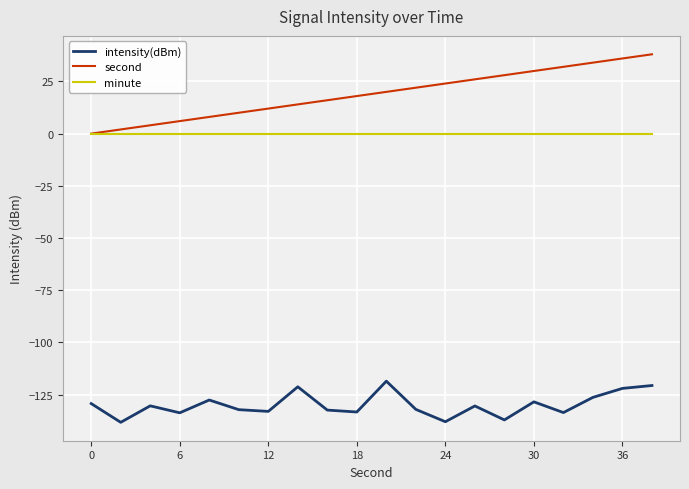

True or false: second has more than 0 interior local peaks.

False